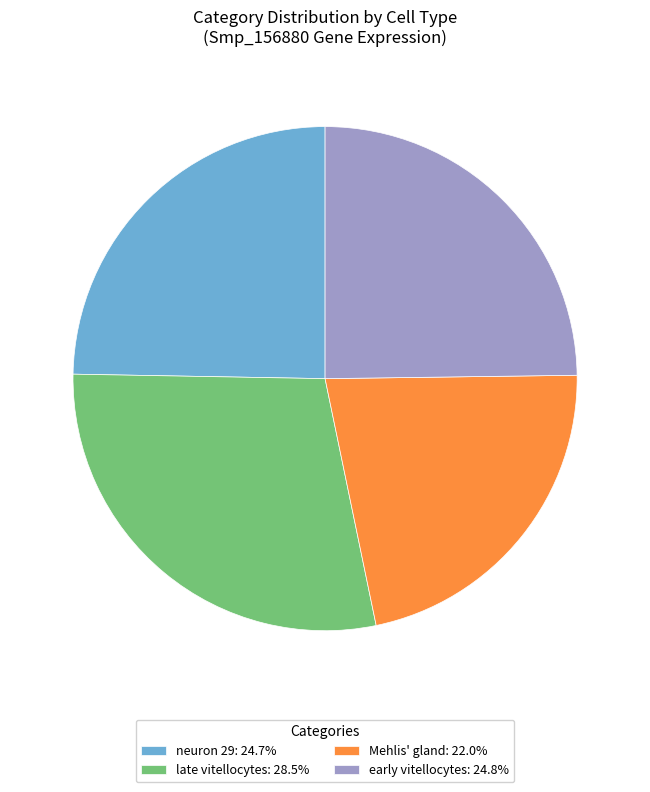

Combined, do Mehlis' gland: 22.0% and late vitellocytes: 28.5% account for over 50%?

Yes